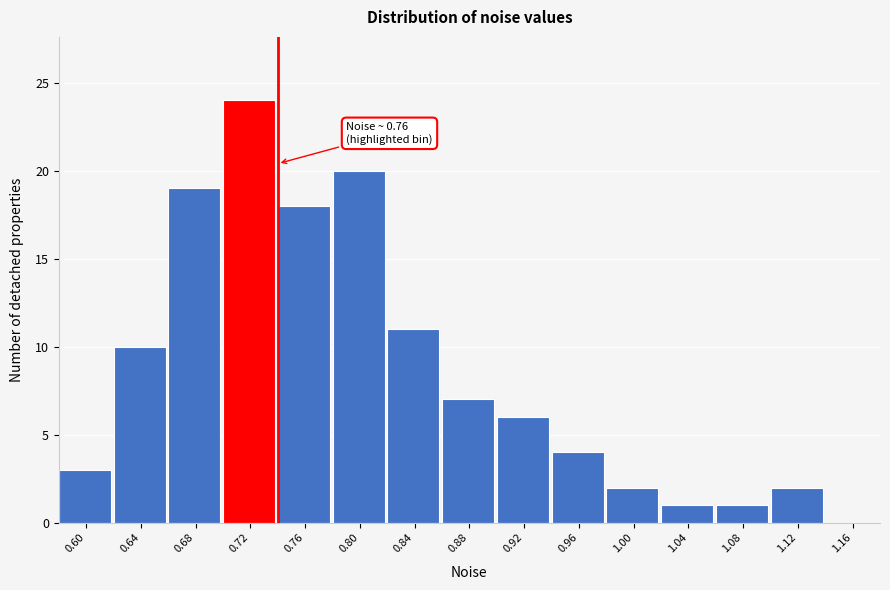

Reading left to right, transcribe all the data shown in this chart.

0.60=3	0.64=10	0.68=19	0.72=24	0.76=18	0.80=20	0.84=11	0.88=7	0.92=6	0.96=4	1.00=2	1.04=1	1.08=1	1.12=2	1.16=0